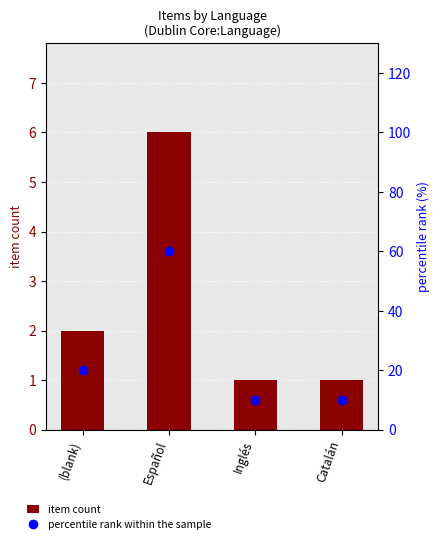

What is the label of the 1st bar from the right?

Catalán